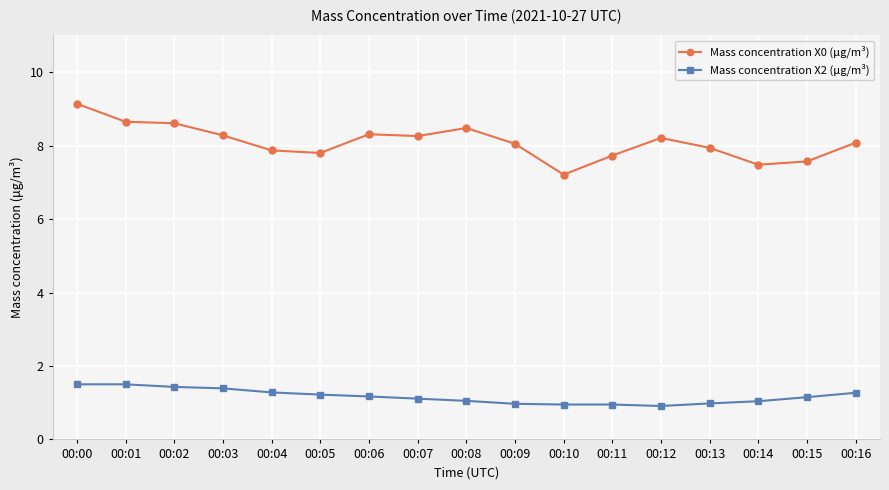

What is the smallest value displayed?

0.9